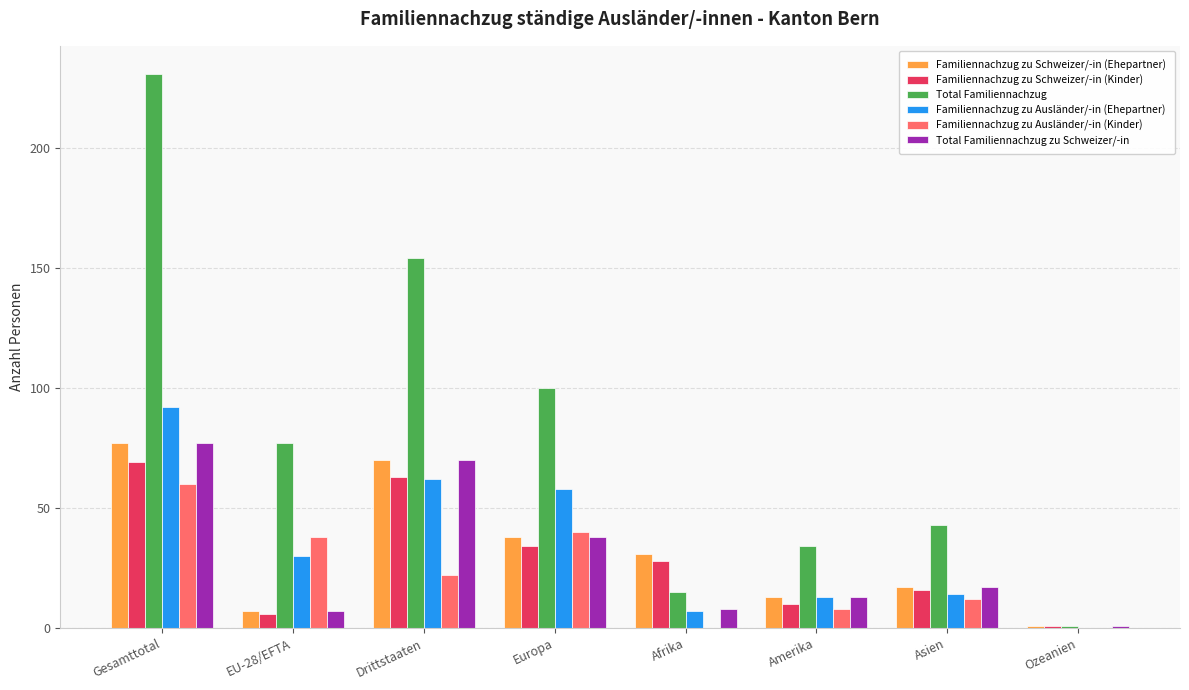

Which series changed the most between Gesamttotal and Europa?

Total Familiennachzug